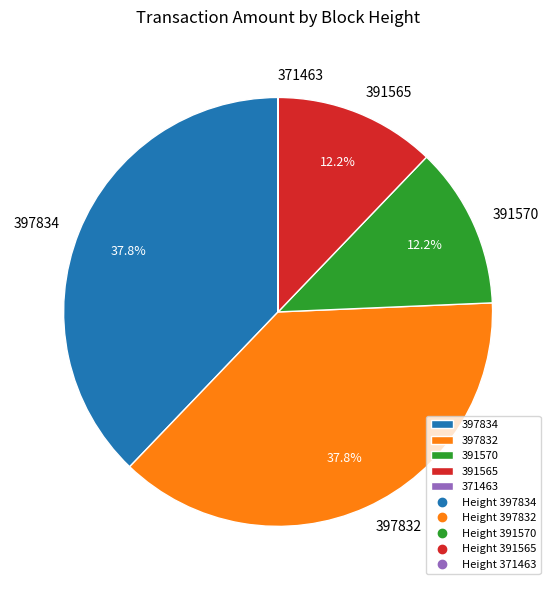

True or false: 391565 accounts for 24% of the total.

False